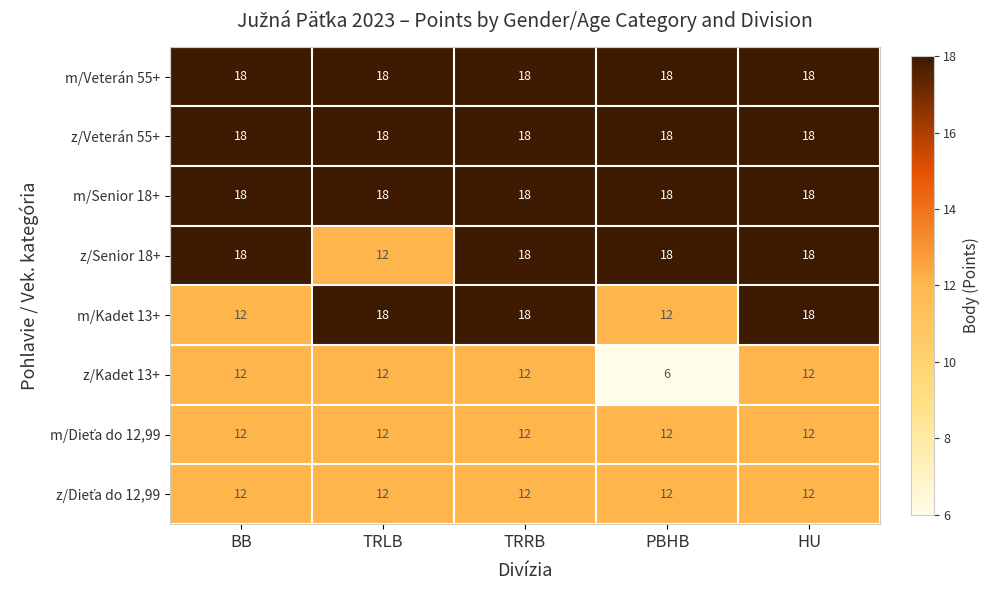

What is the total value across all series at TRLB?

120